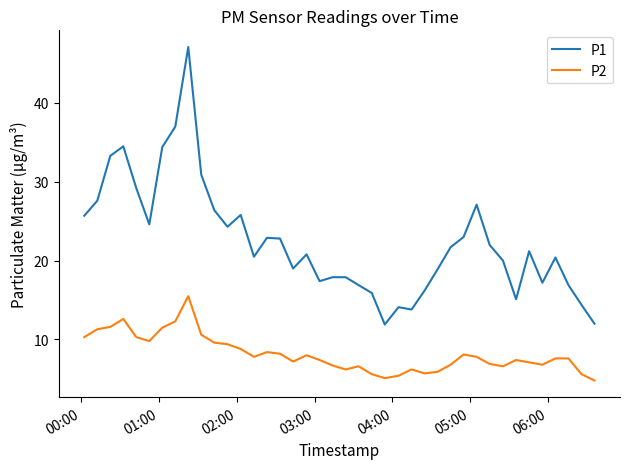

What is the minimum value for P2?

4.8